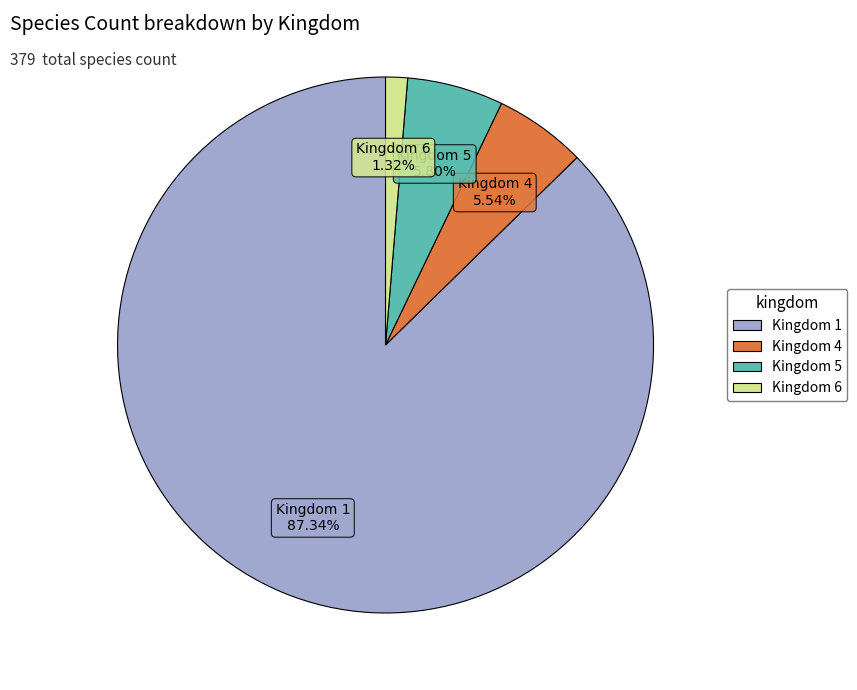

How many segments does this pie chart have?

4